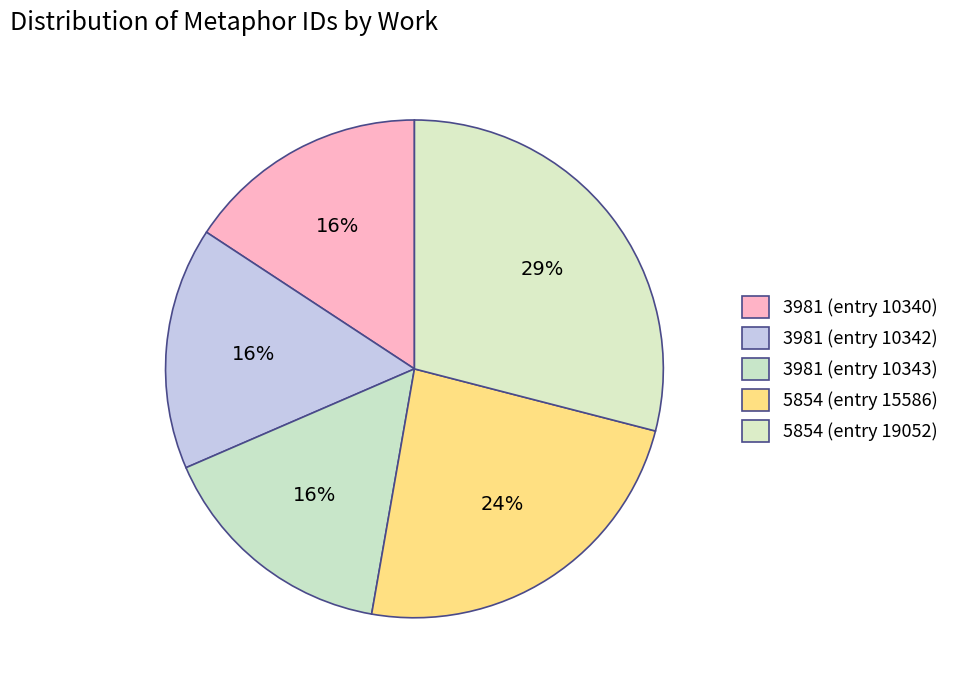

To the nearest percent, what is the average slice percentage?

20%